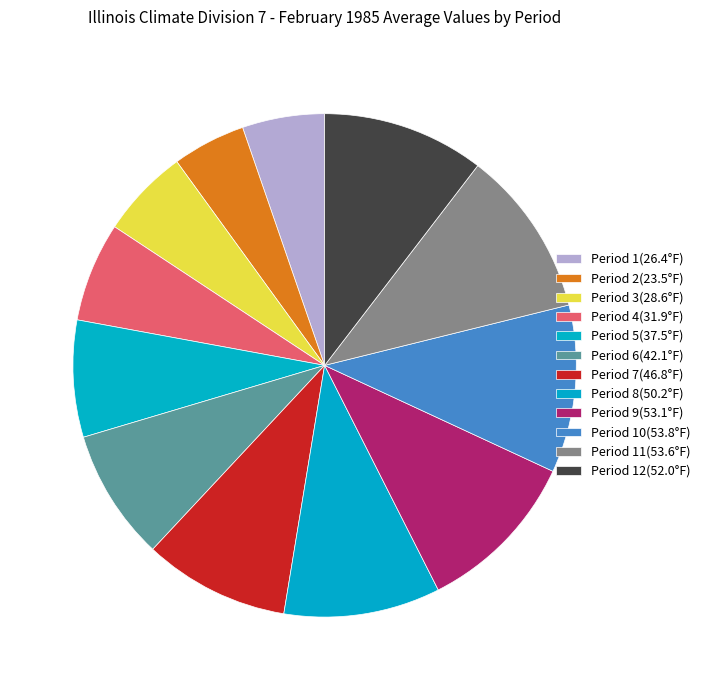

How many slices are in this pie chart?

12